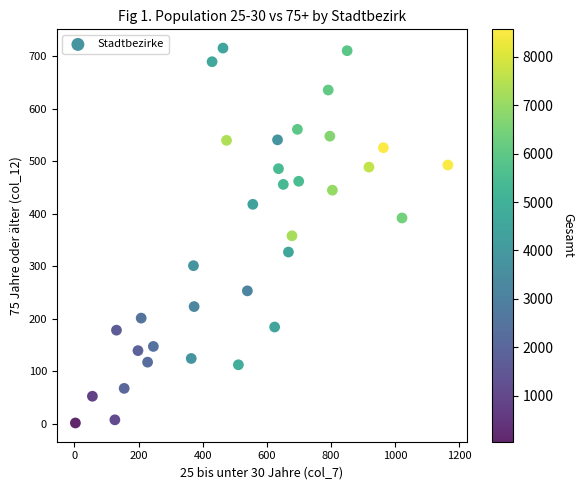

What is the range of Y values (max minus min)?

715